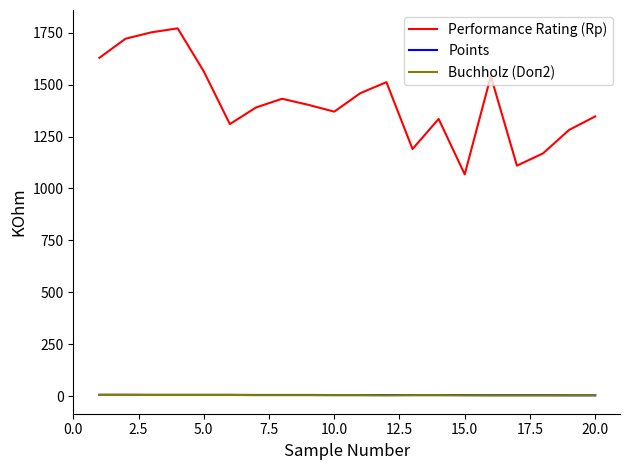

Which series has the largest total across all categories?

Performance Rating (Rp)